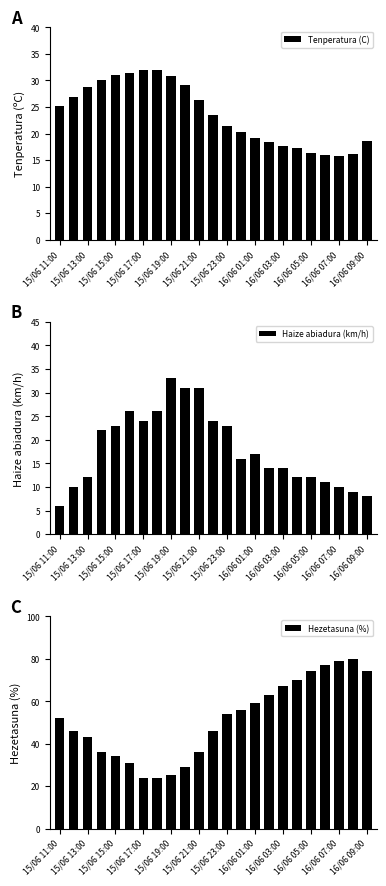

Is it true that Tenperatura (C) equals 17.7 at 16/06 03:00?

True